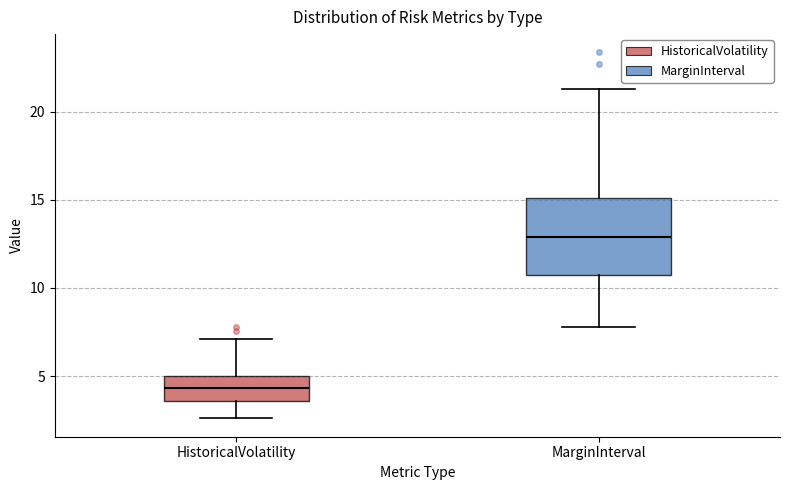

Where is the upper edge of the box for HistoricalVolatility on the y-axis? The values are not printed on the chart, so give them approximately, as read against the axis.

5.0